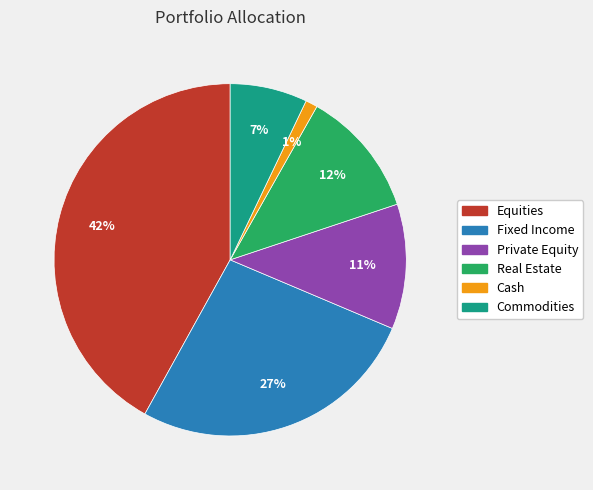

What is the largest slice in the pie chart?

Equities